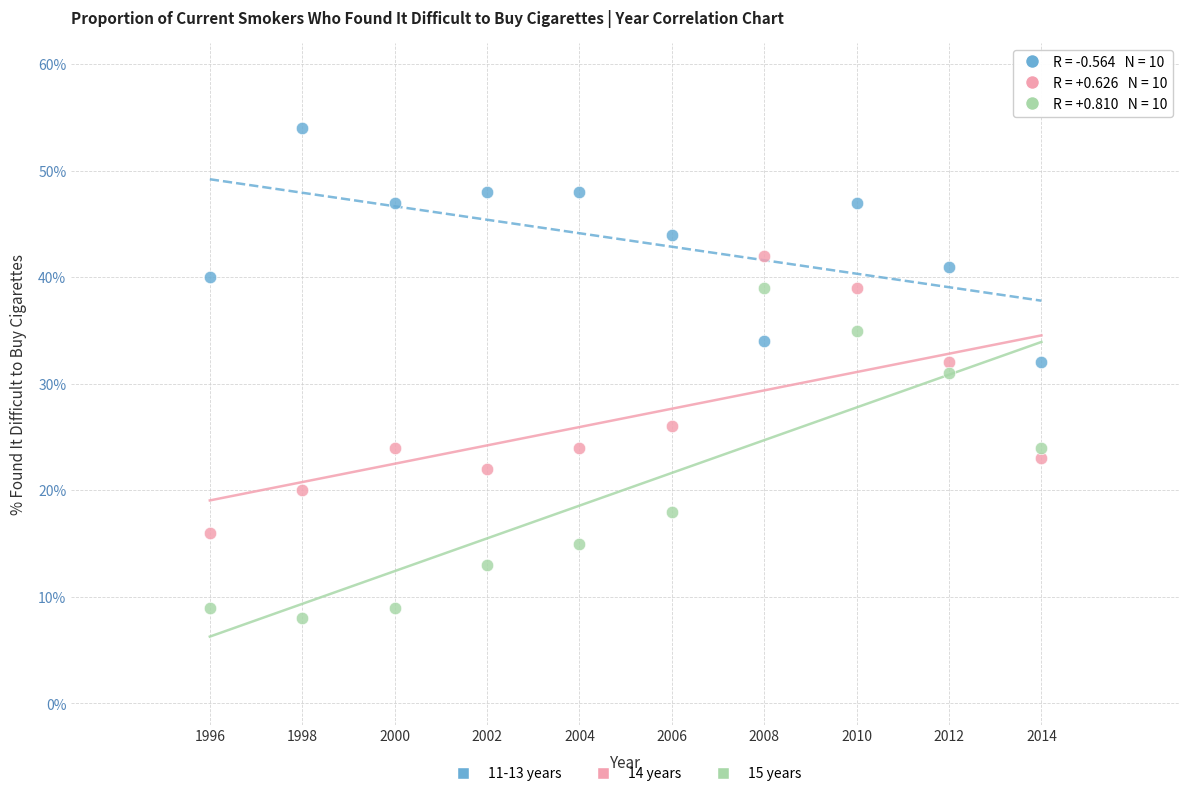

Which series reaches the maximum Y coordinate?

11-13 years